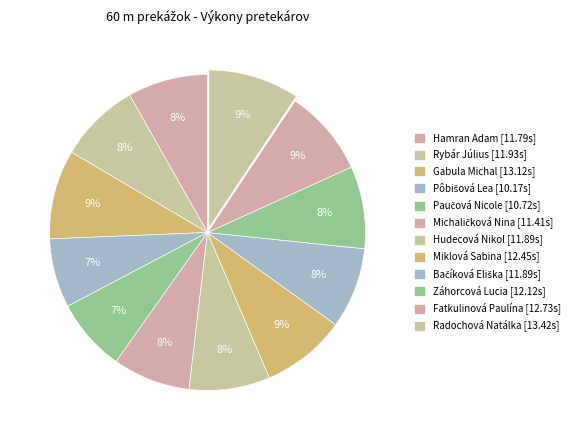

How many segments does this pie chart have?

12